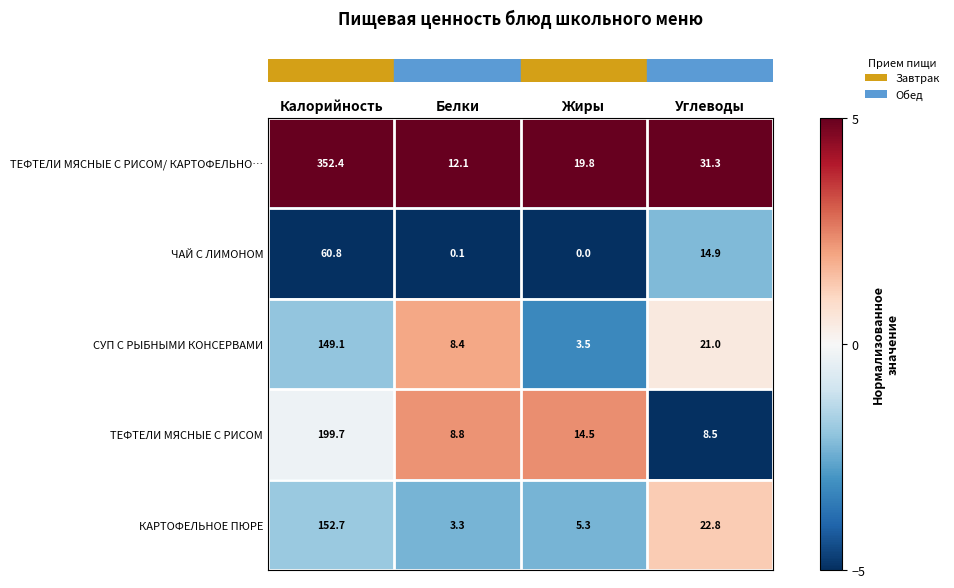

How many data points in ТЕФТЕЛИ МЯСНЫЕ С РИСОМ/ КАРТОФЕЛЬНО… are above 31?

2